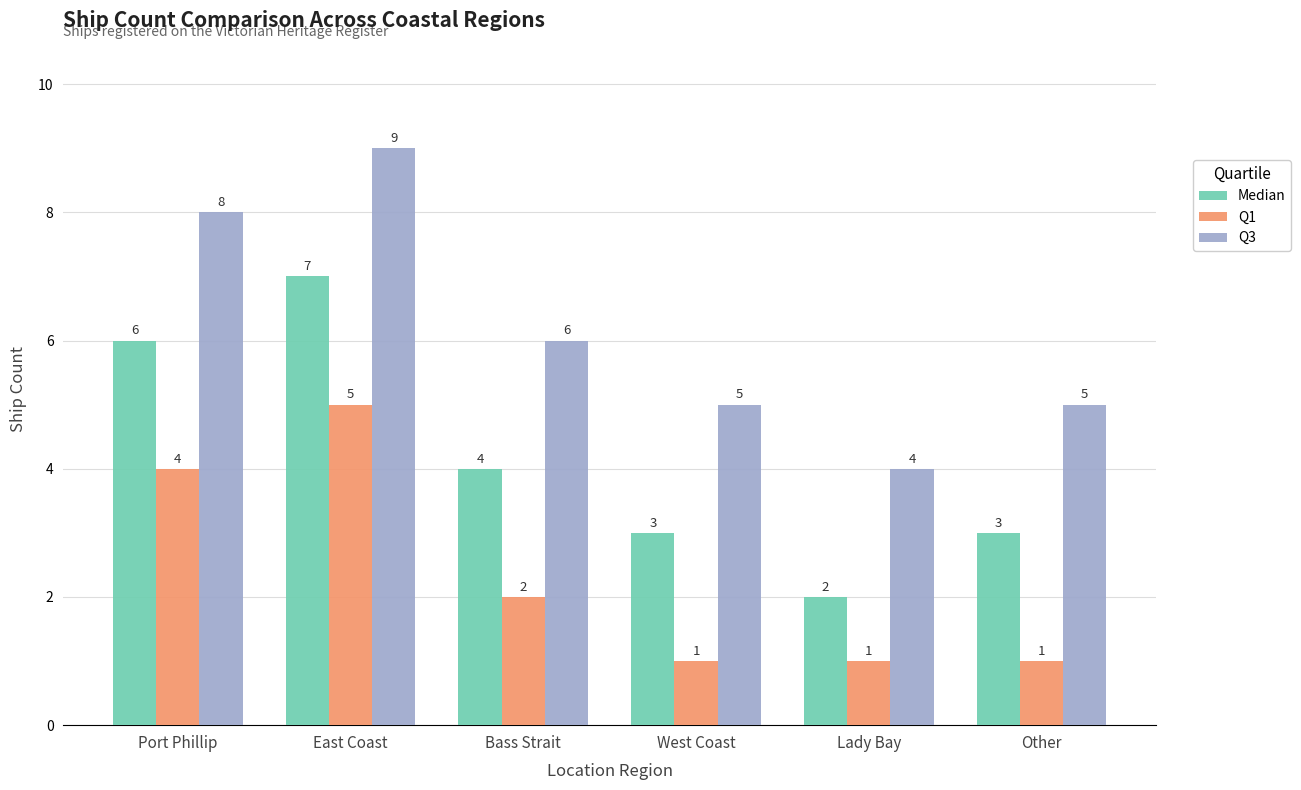

Where does the Q1 series first go above 2?

Port Phillip